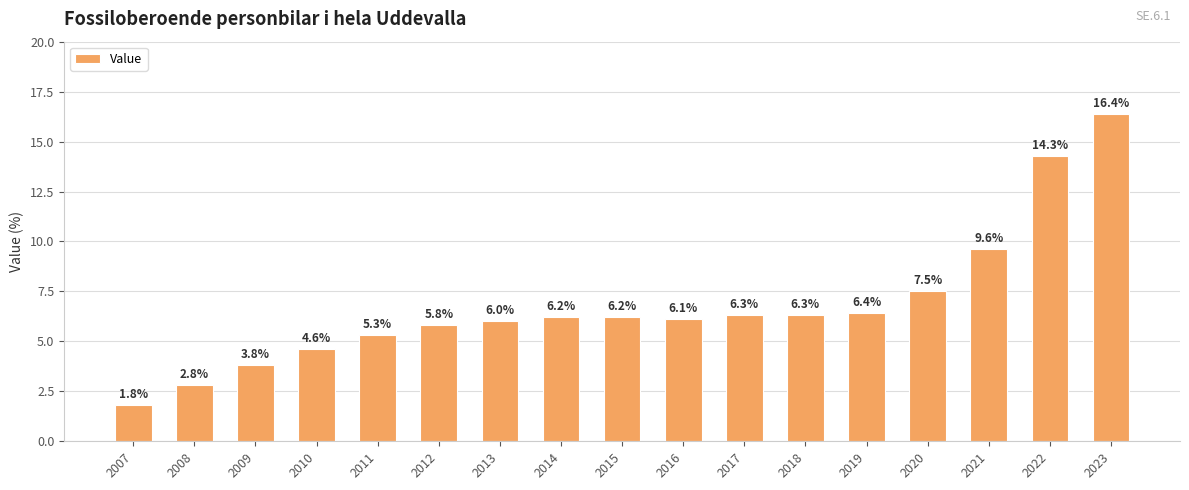

Which label corresponds to the smallest value in the chart?

2007